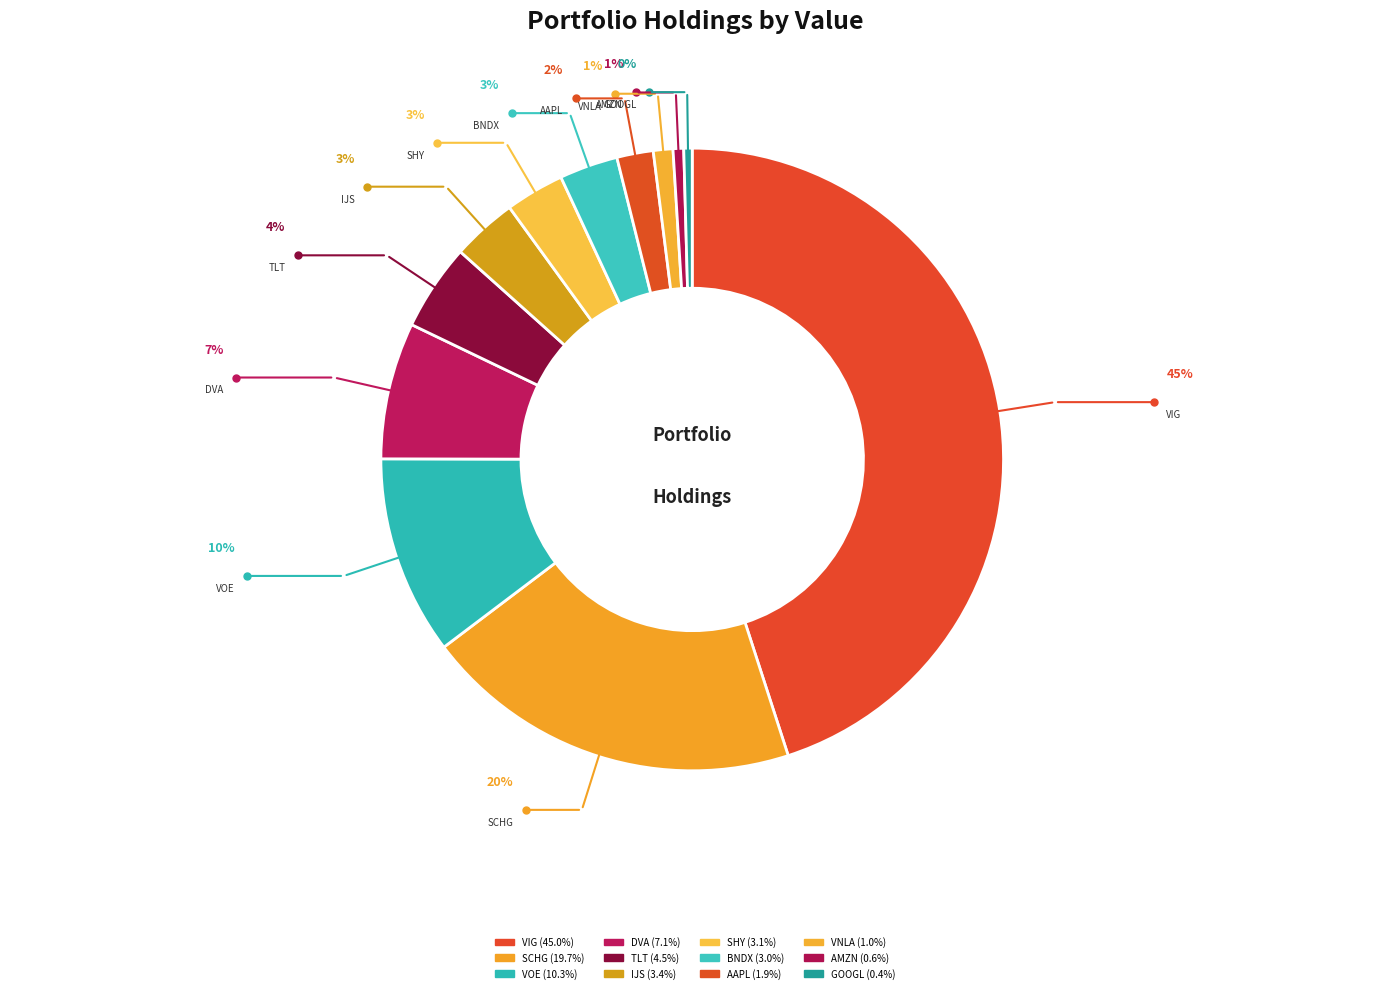

Combined, what portion of the pie is DVA and sp smcp600vl etf?

10.5%